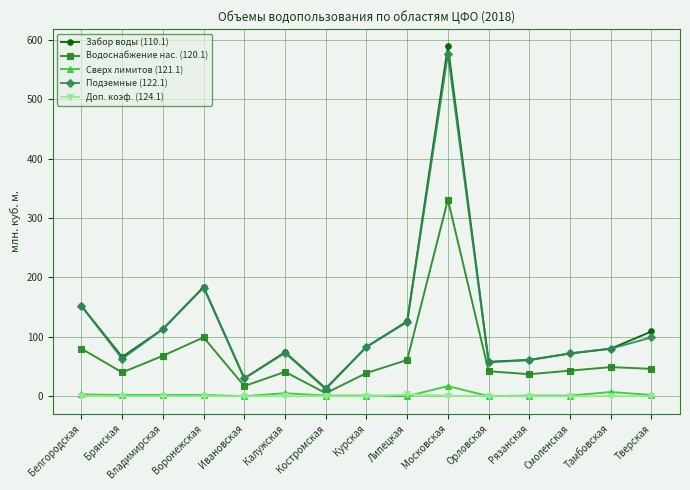

What is the label of the 8th point from the left?

Курская